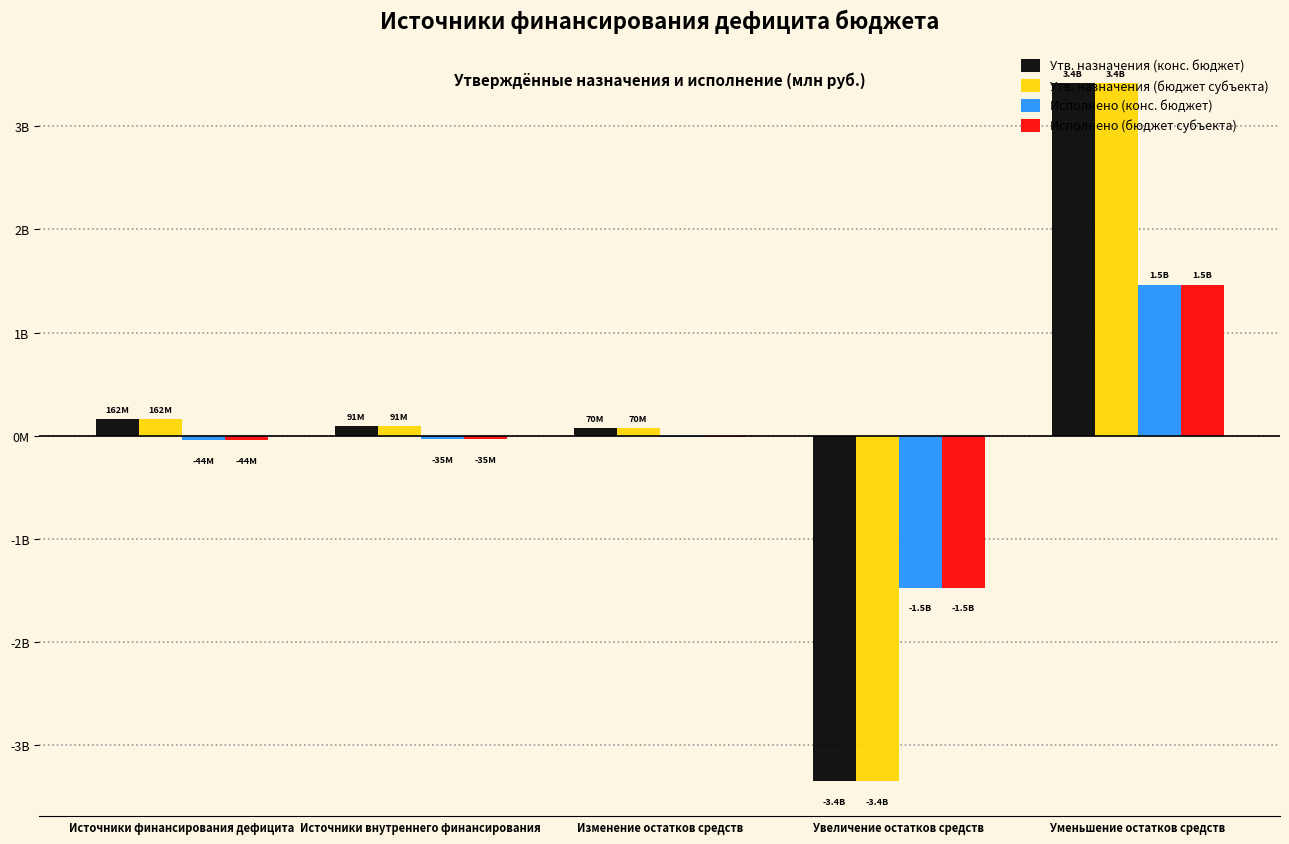

True or false: Исполнено (бюджет субъекта) has a value of -1473.7 at Увеличение остатков средств.

True